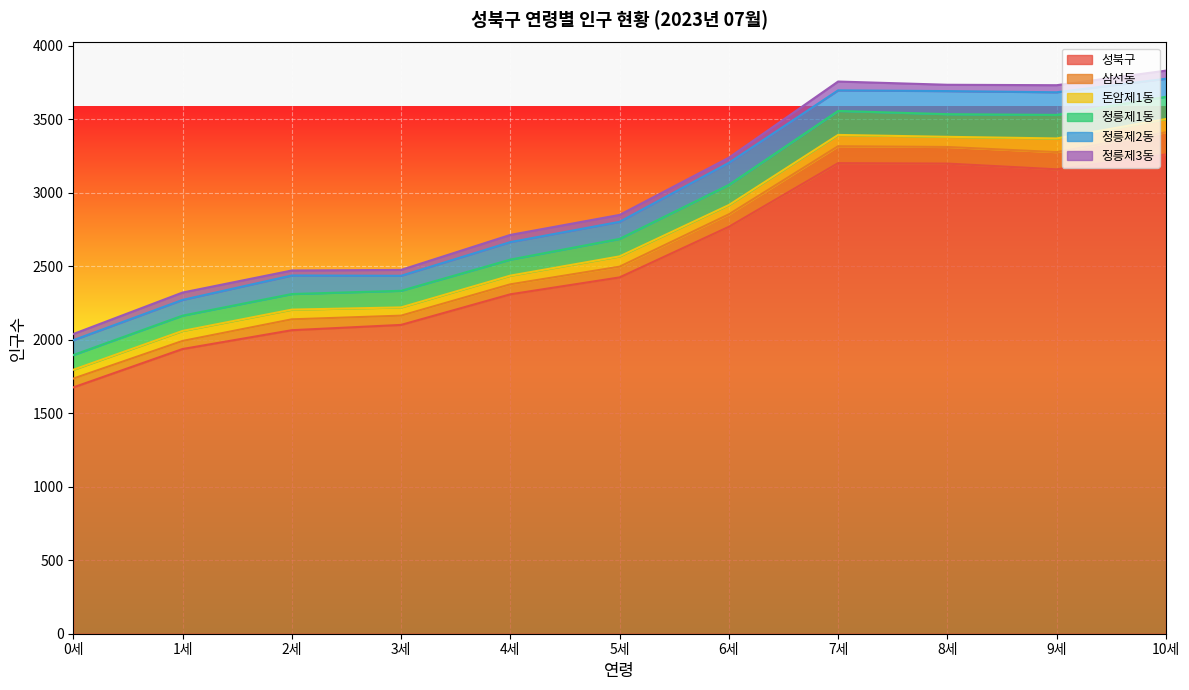

The value of 정릉제1동 at 4세 is 109. True or false?

True